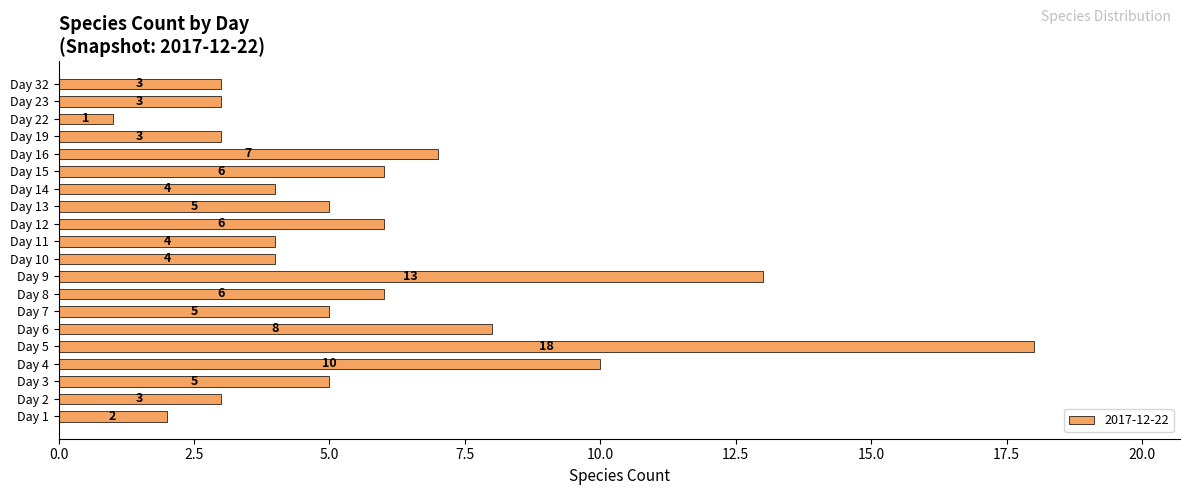

Count the number of data series in this chart.

1